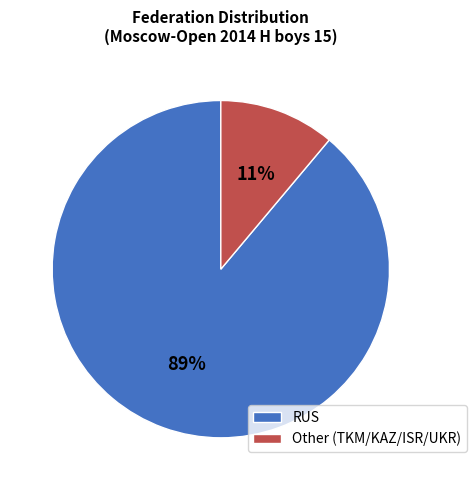

Is there a majority slice in this chart?

Yes